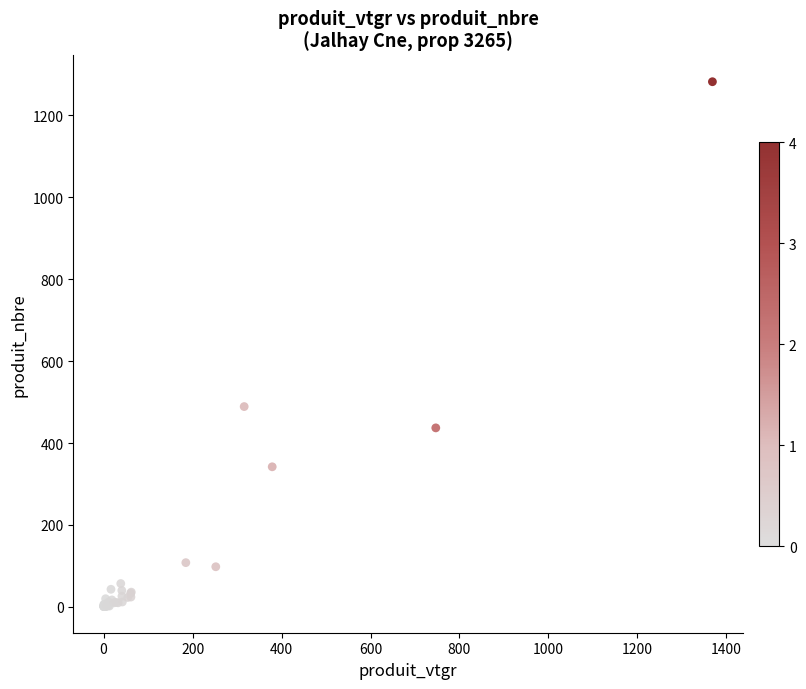

What Y value in the scatter plot is closest to 641?

489